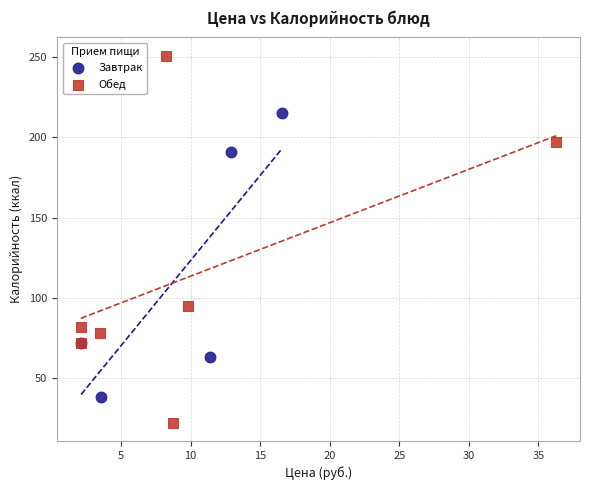

Which series contains the lowest Y value?

Обед